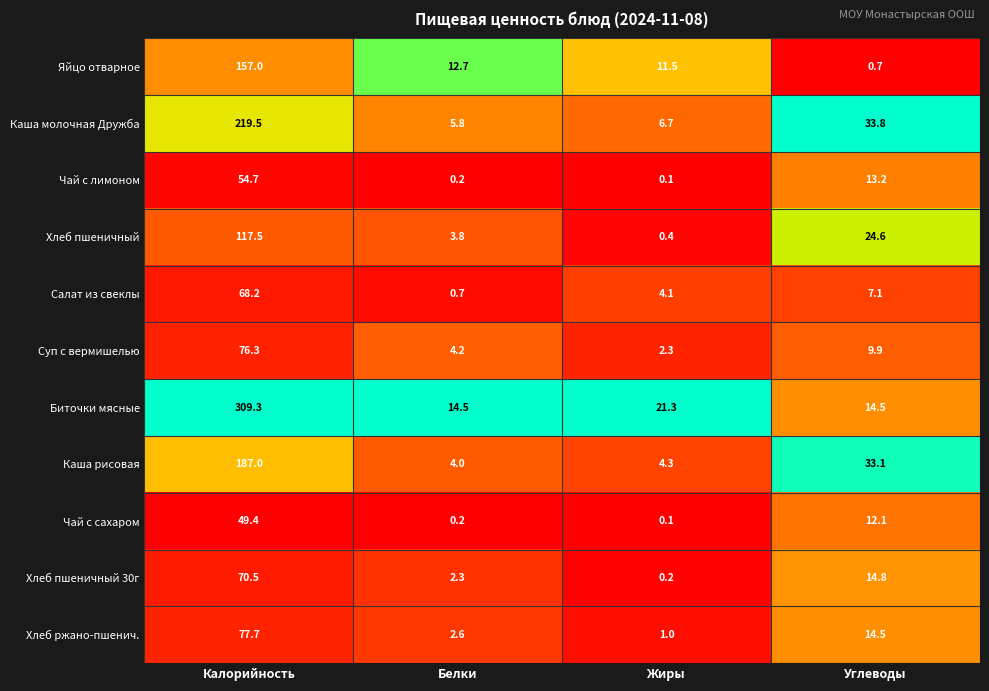

The value of Чай с лимоном at Жиры is 0.1. True or false?

True